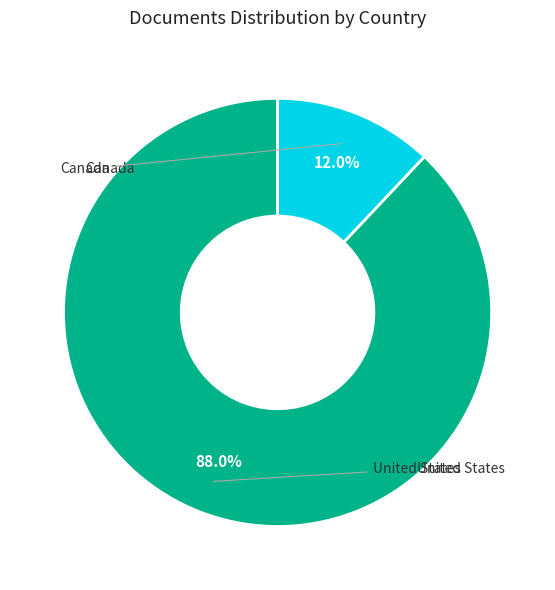

Does any single category account for the majority?

Yes